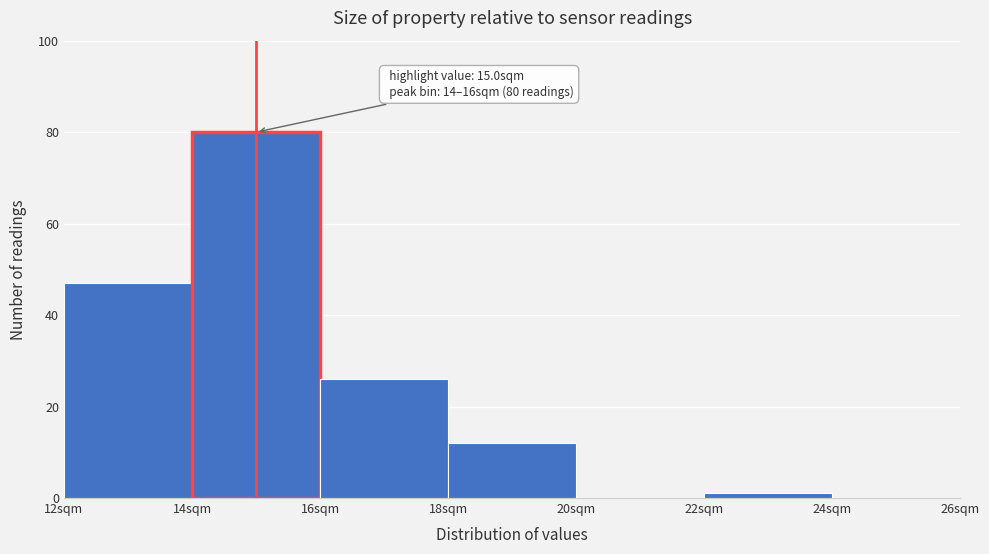

Over which range of the x-axis is the bar tallest?

14 to 16